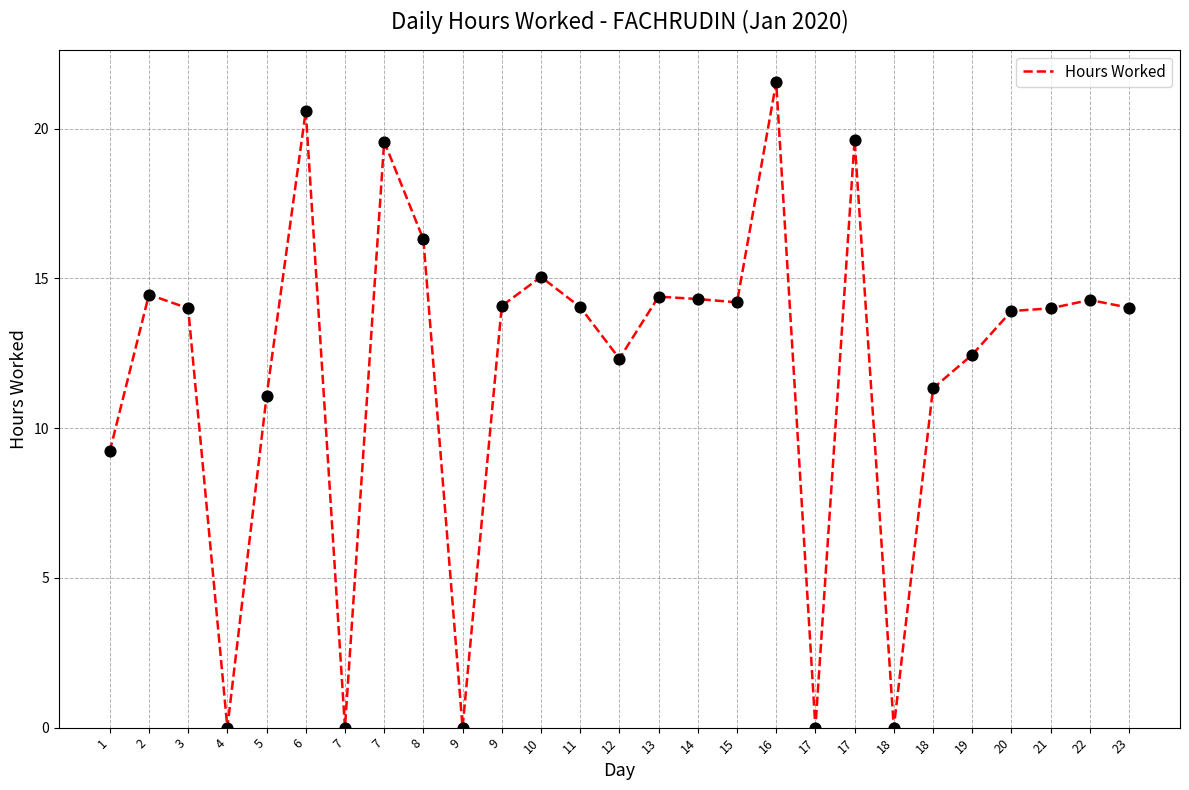

Between 13 and 5, which is larger?

13